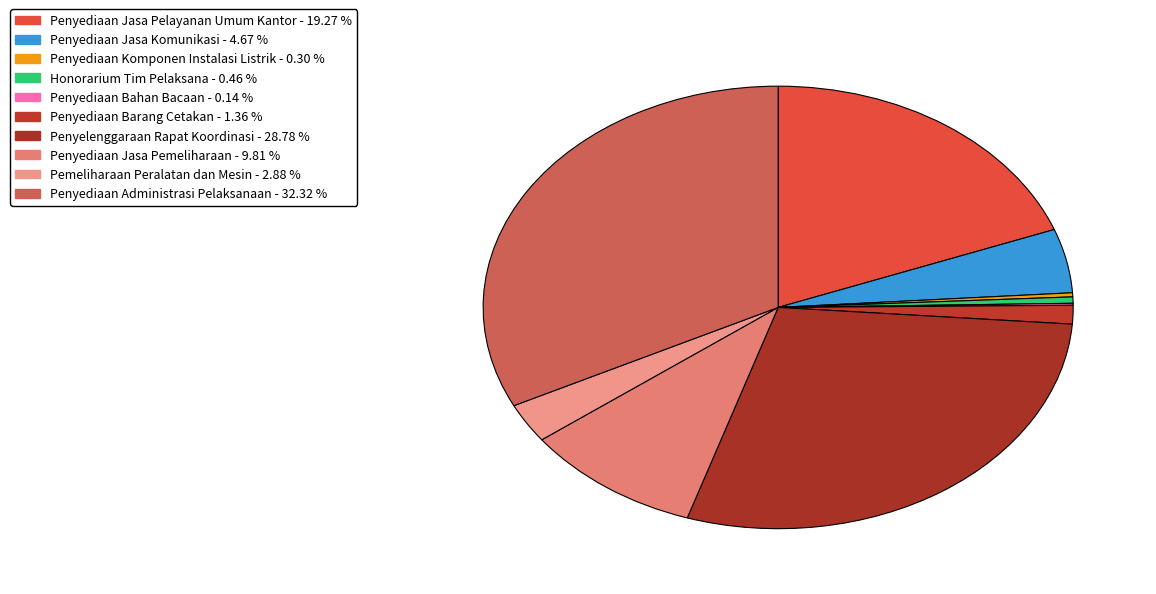

To the nearest percent, what is the difference between the largest and smallest slice percentages?

32%